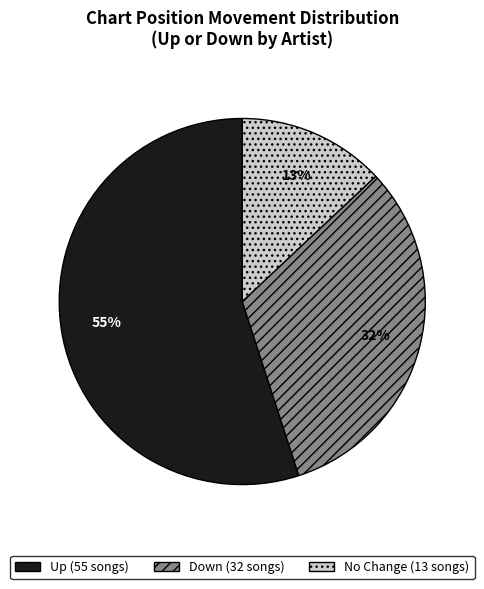

To the nearest percent, what is the average slice percentage?

33%